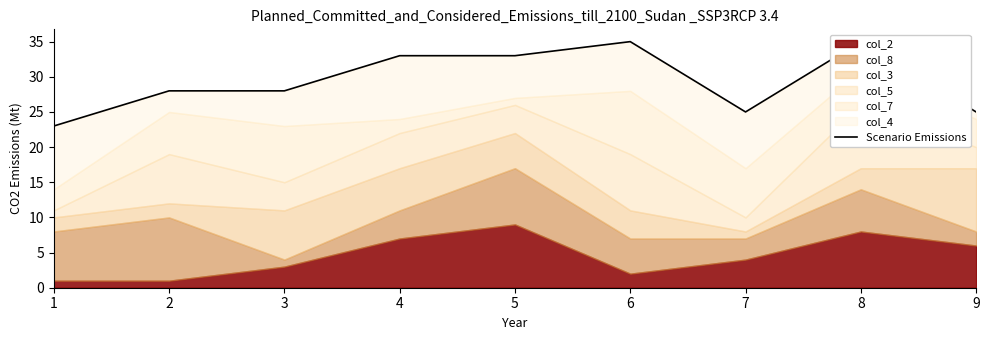

How many data points are above 28?

4